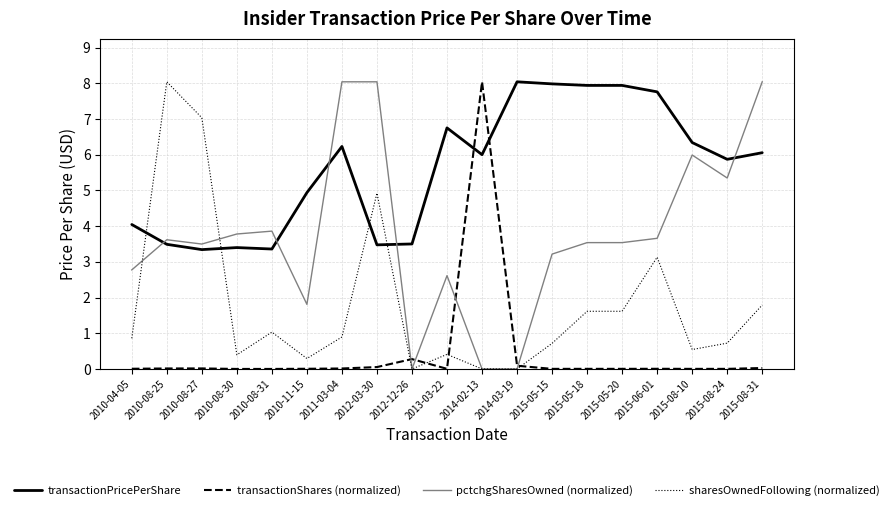

After their last crossing, which series has the higher values: sharesOwnedFollowing (normalized) or transactionPricePerShare?

transactionPricePerShare